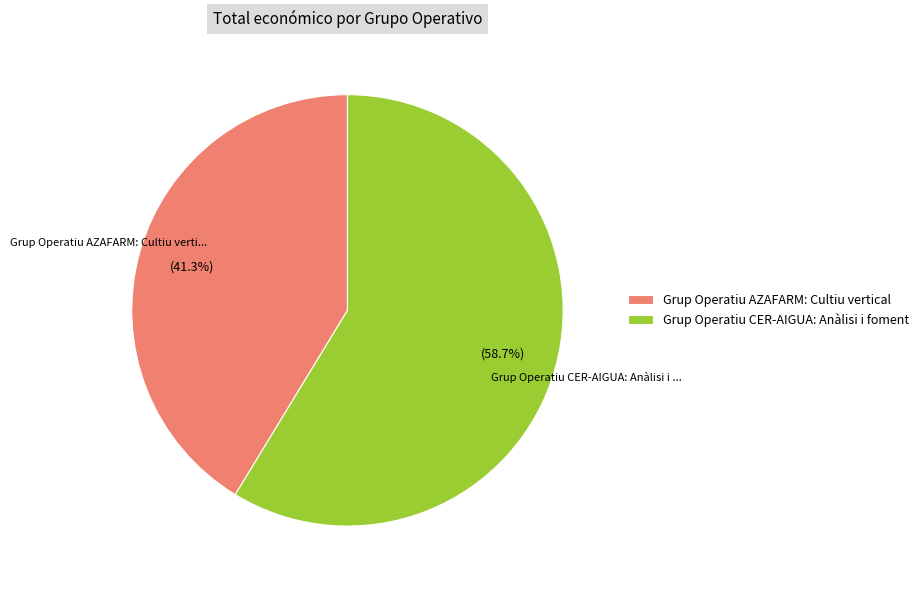

How many segments does this pie chart have?

2